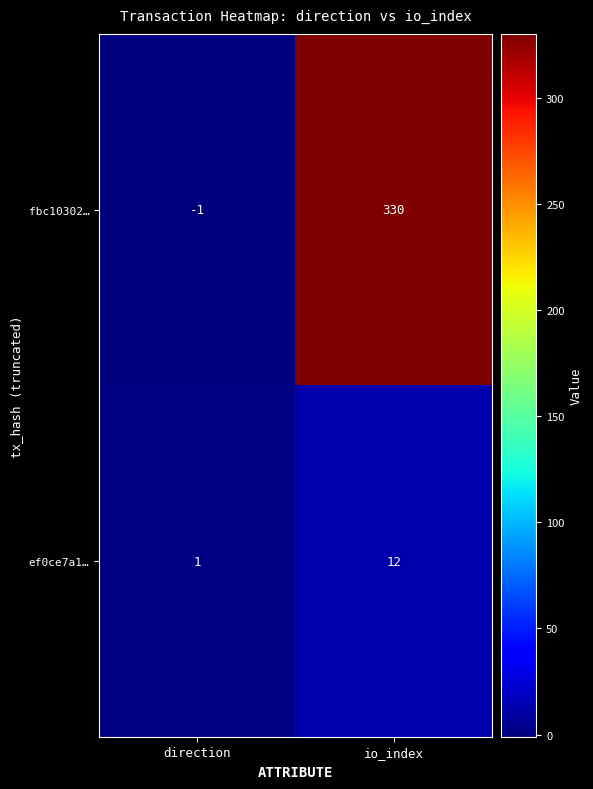

What is the difference between the ef0ce7a1… values at io_index and direction?

11